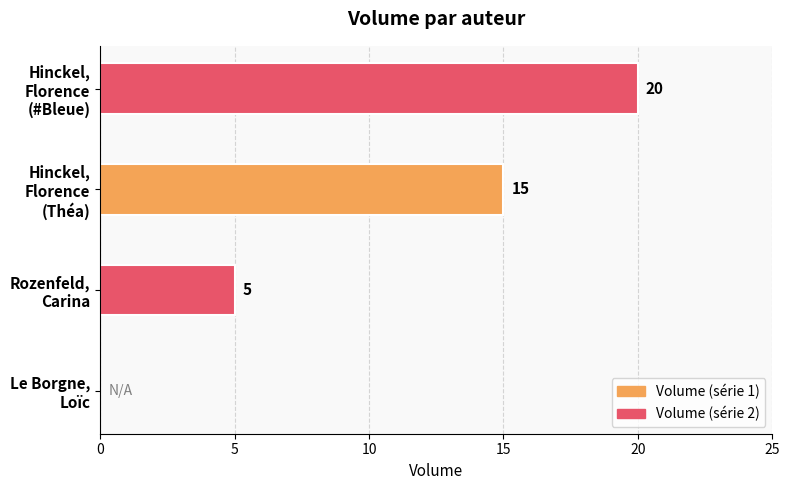

What is the sum of all values?

40